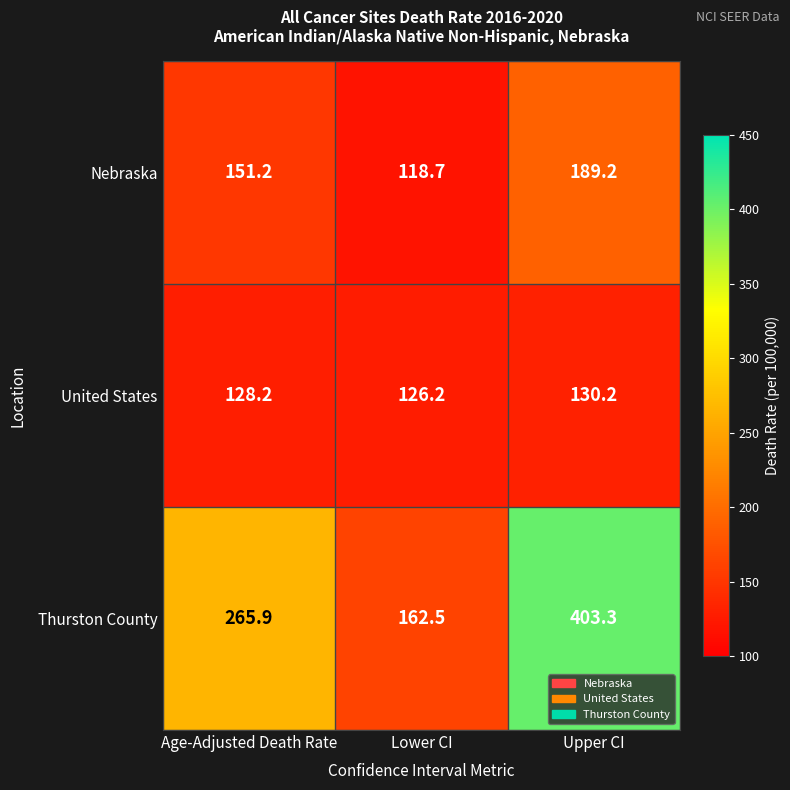

The Thurston County series shows 53.4 at Age-Adjusted Death Rate. True or false?

False